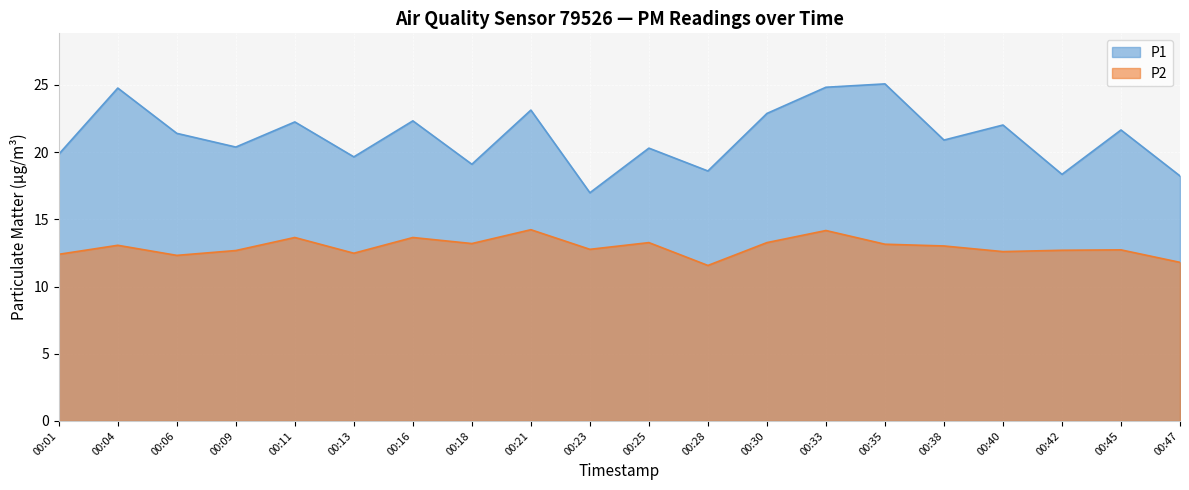

At how many categories does at least one series exceed 19?

16